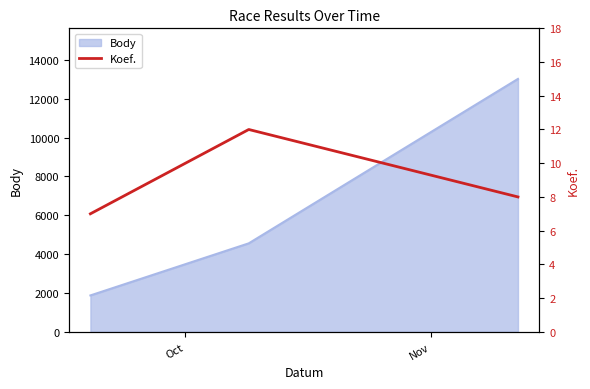

What is the highest value of the Body series?

13026